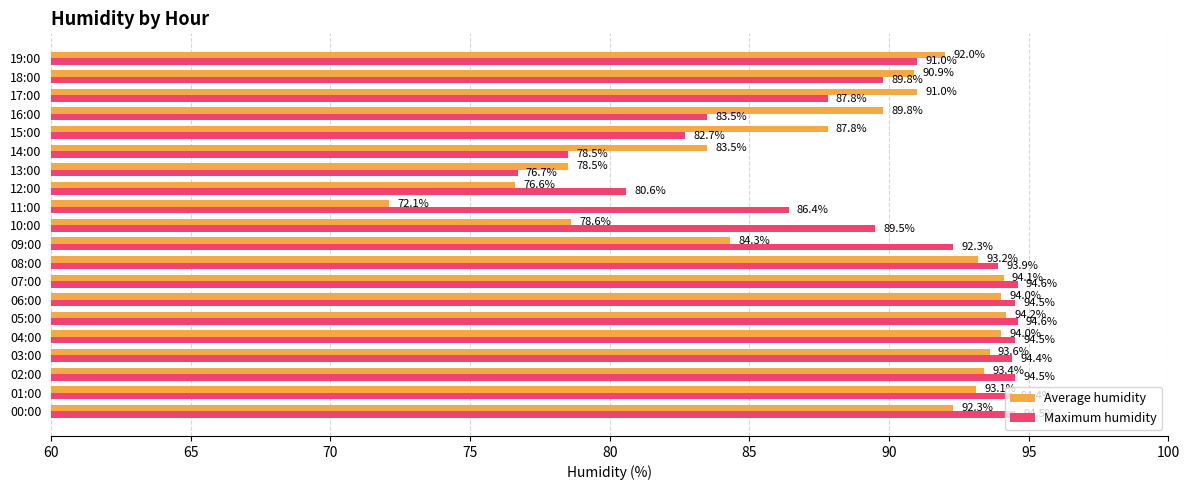

How many data points in Maximum humidity are above 92?

10